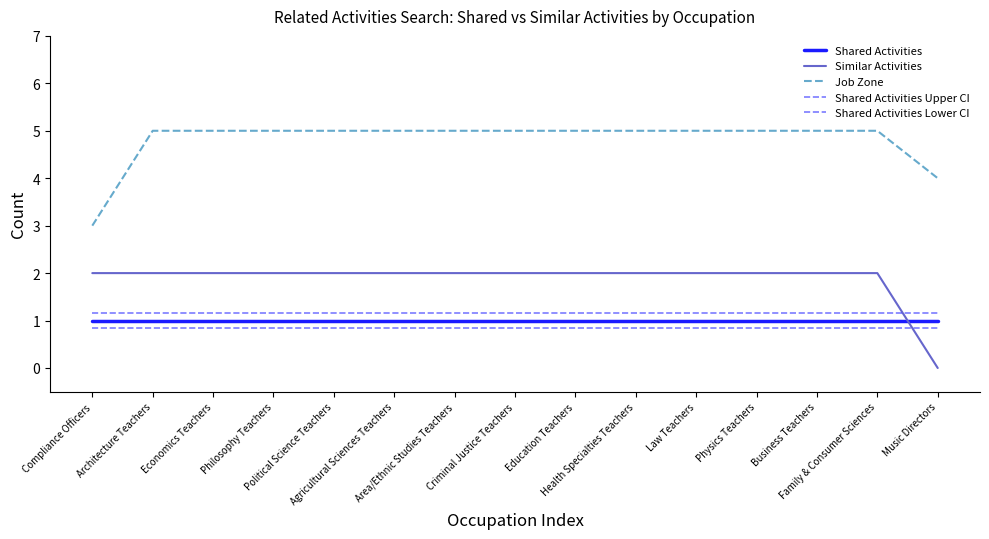

What is the average value of the Shared Activities Lower CI series?

0.8